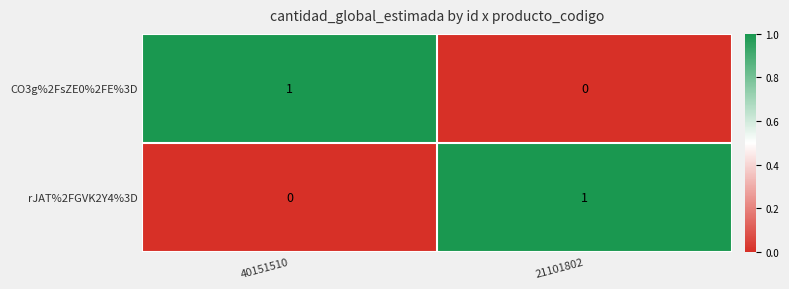

At which label does CO3g%2FsZE0%2FE%3D reach its minimum?

21101802